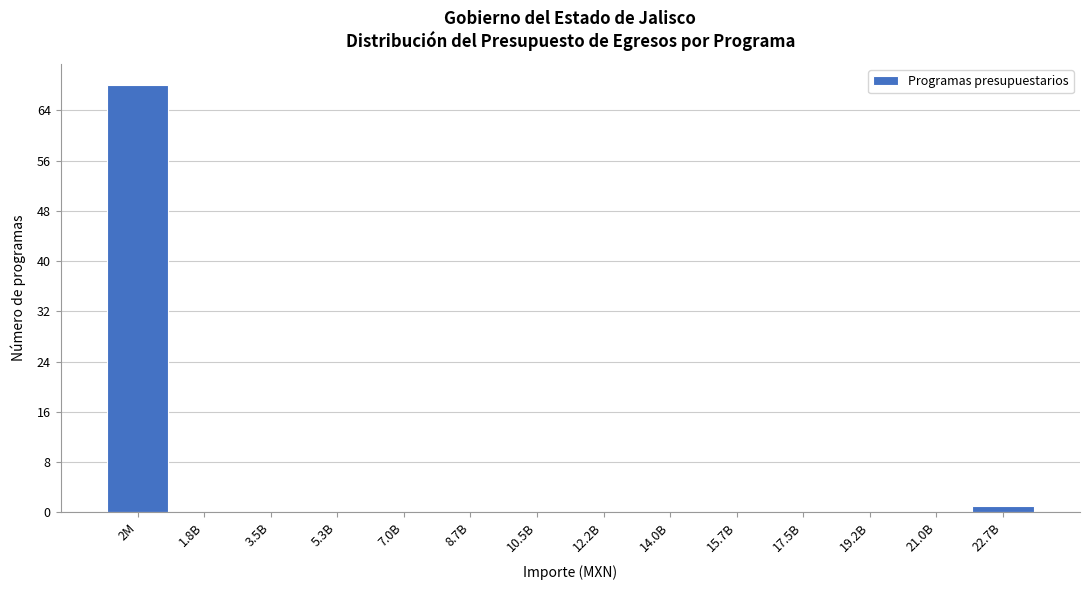

Reading left to right, transcribe all the data shown in this chart.

2M=68	1.8B=0	3.5B=0	5.3B=0	7.0B=0	8.7B=0	10.5B=0	12.2B=0	14.0B=0	15.7B=0	17.5B=0	19.2B=0	21.0B=0	22.7B=1